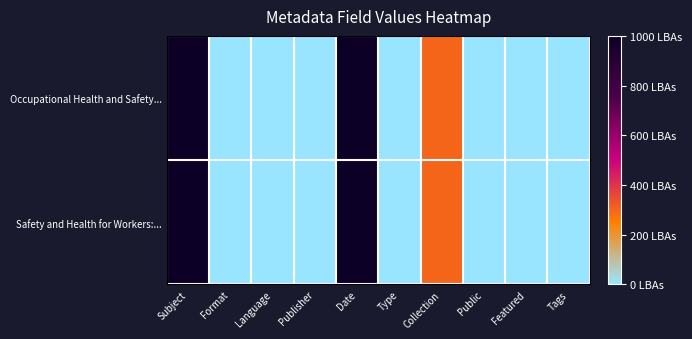

Rank the series by their maximum value, from lowest to highest.

Occupational Health and Safety..., Safety and Health for Workers:...